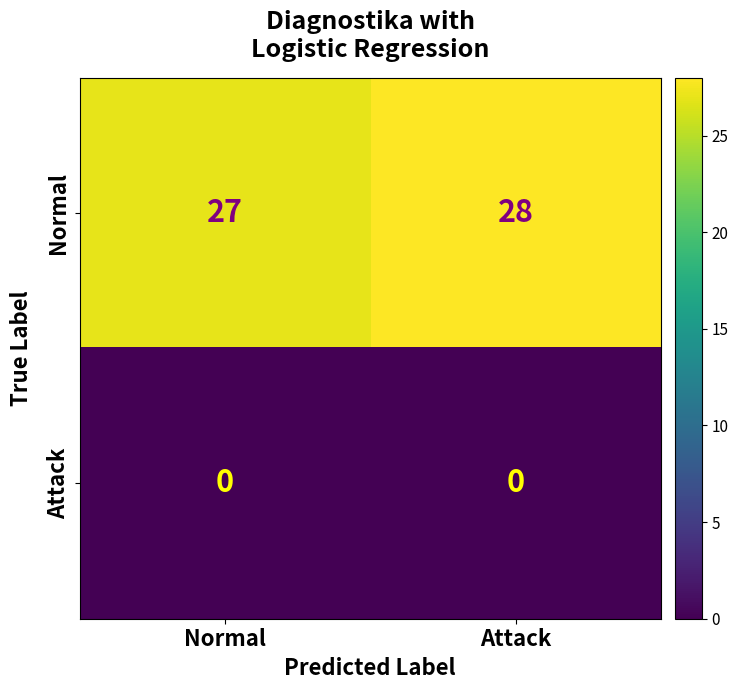

What is the sum of all Normal values?

55